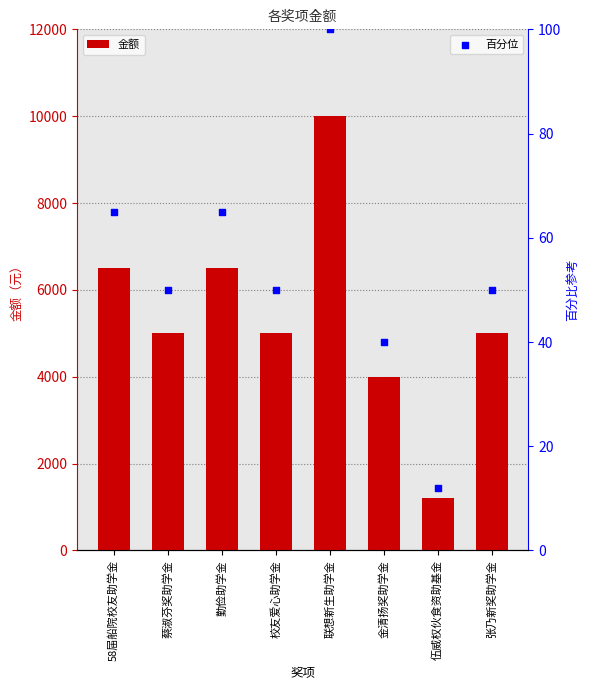

Which series has the largest Y range (max minus min)?

金额